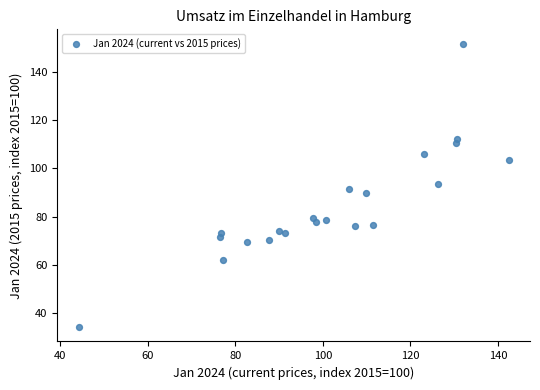

What is the range of X values (max minus min)?

98.2